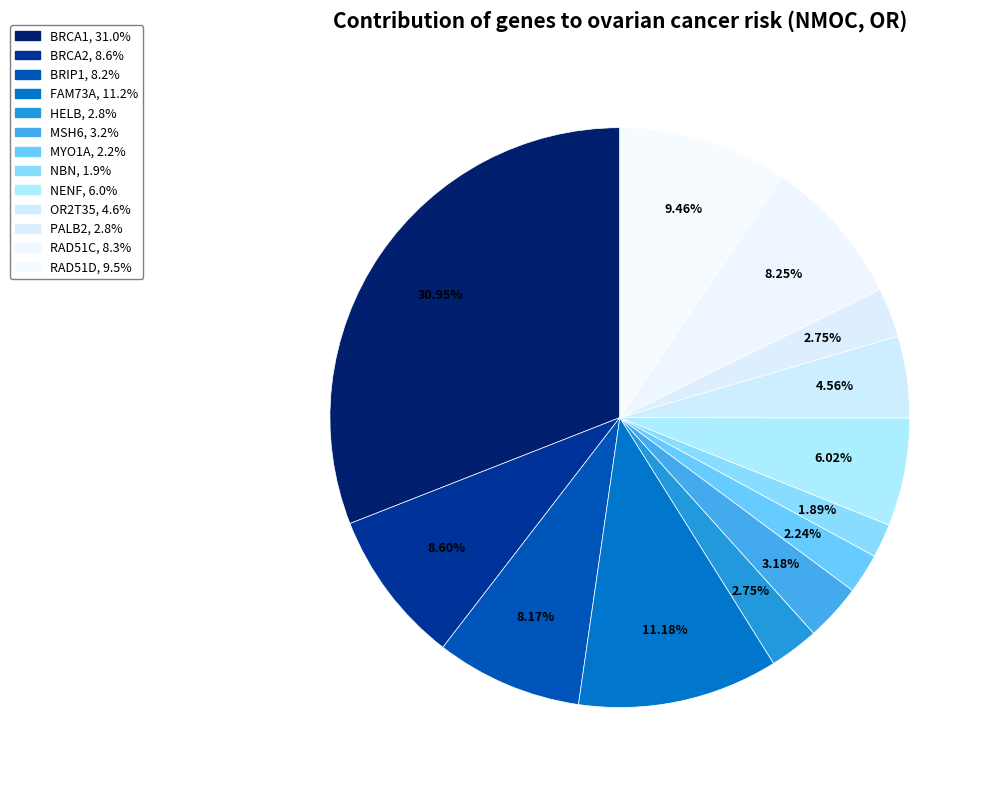

To the nearest percent, what portion does BRCA2 represent?

9%